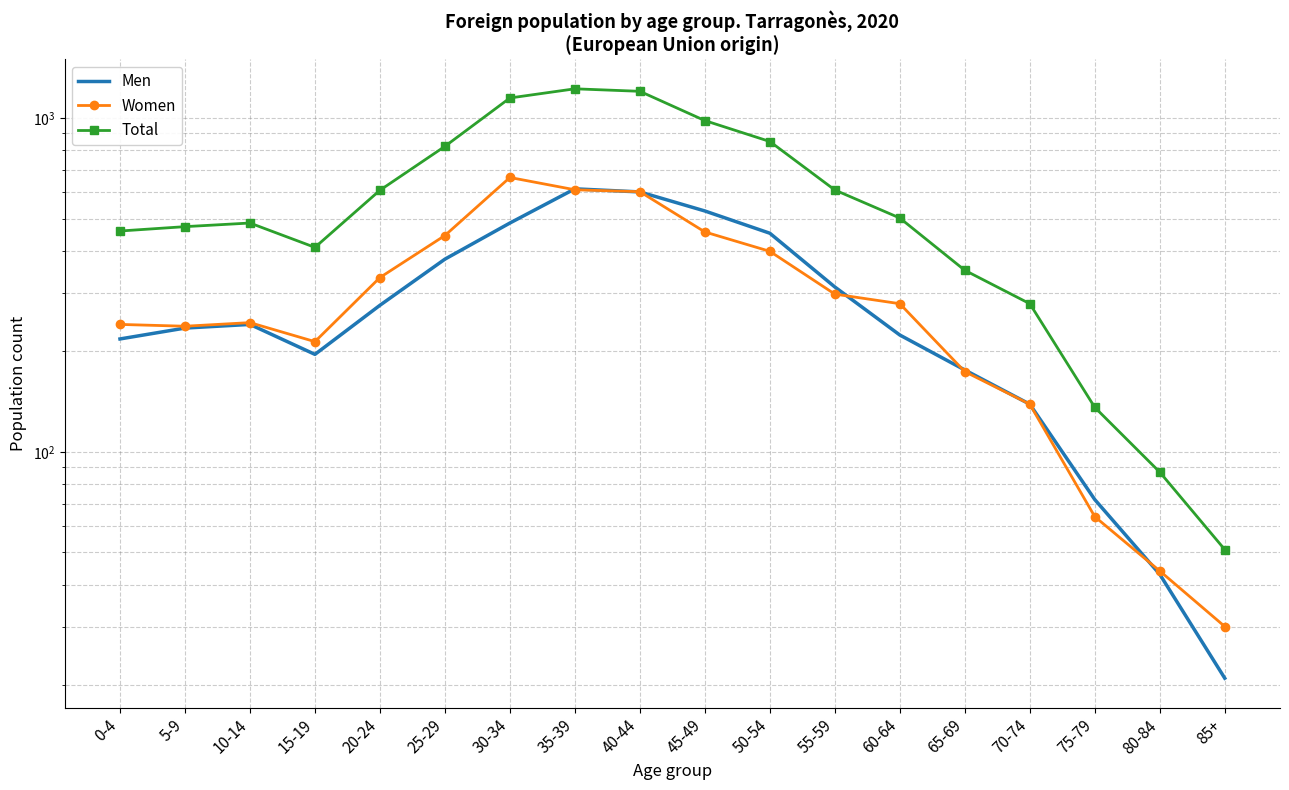

What is the minimum value shown in the chart?

21